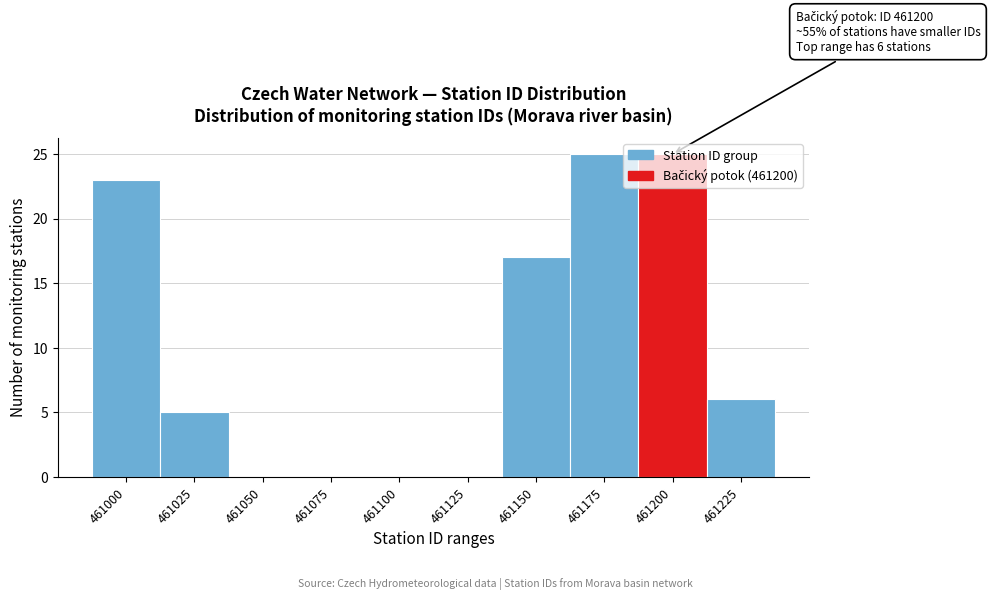

What is the maximum value shown in the chart?

25